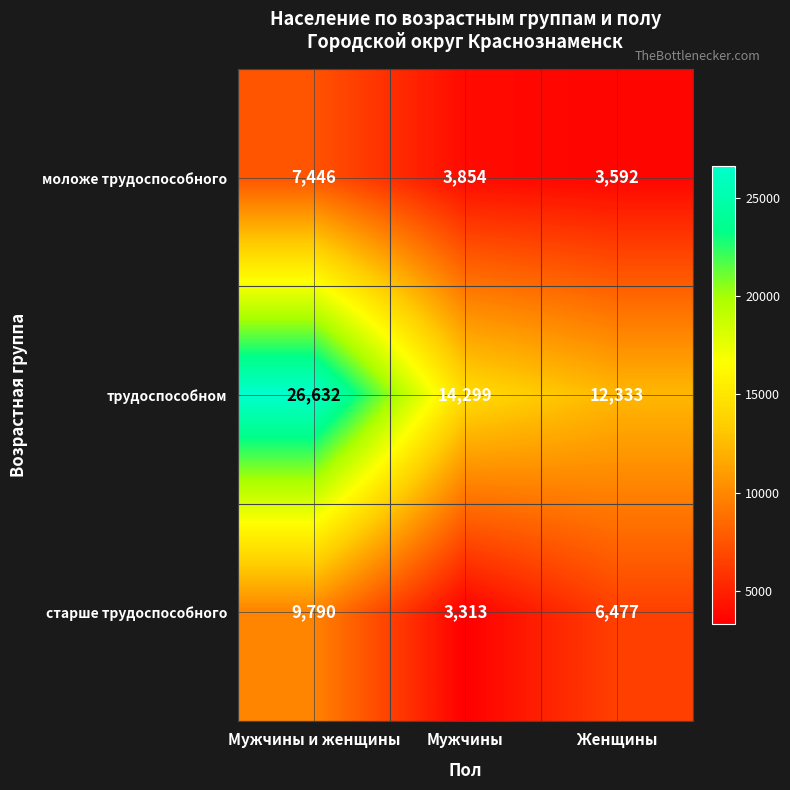

Reading right to left, extract all data points from this chart.

моложе трудоспособного: Женщины=3592	Мужчины=3854	Мужчины и женщины=7446
трудоспособном: Женщины=12333	Мужчины=14299	Мужчины и женщины=26632
старше трудоспособного: Женщины=6477	Мужчины=3313	Мужчины и женщины=9790